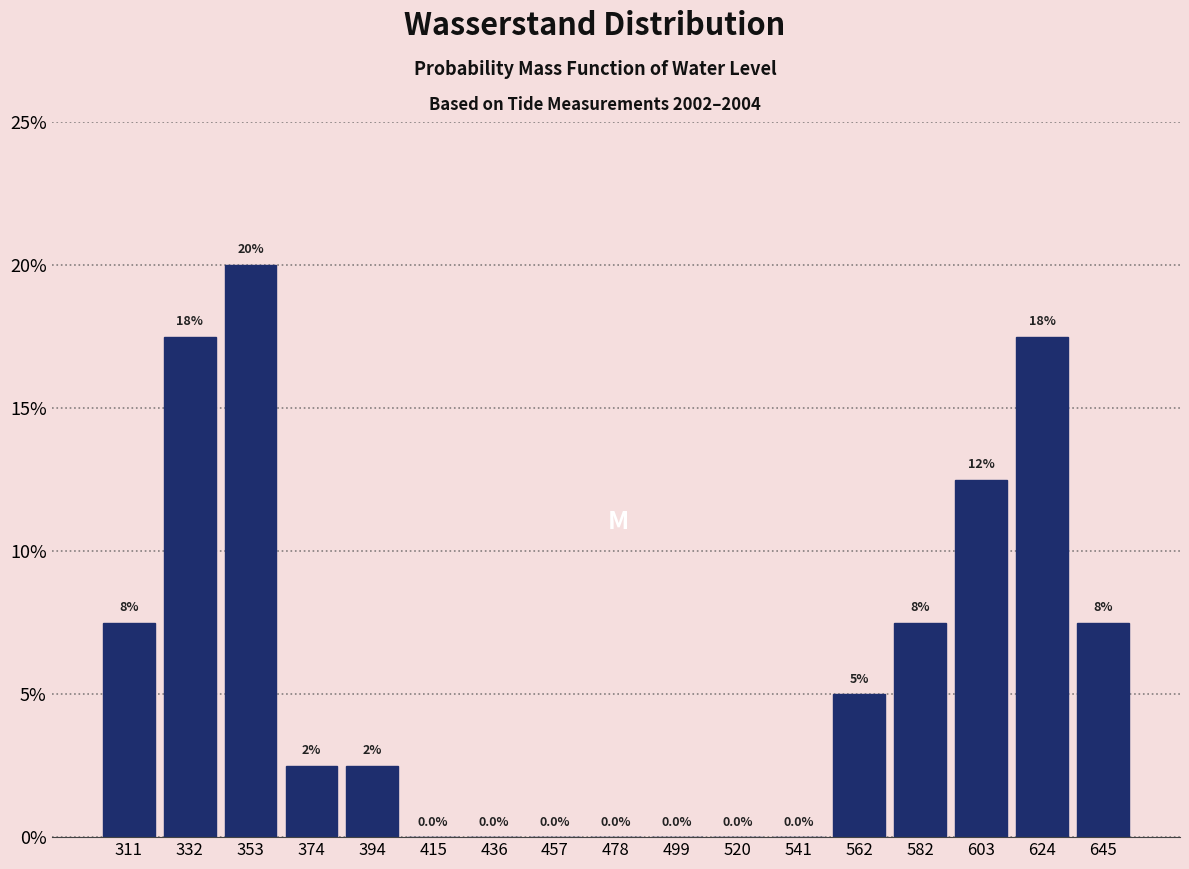

Which range on the x-axis has the tallest bar?

345 to 365